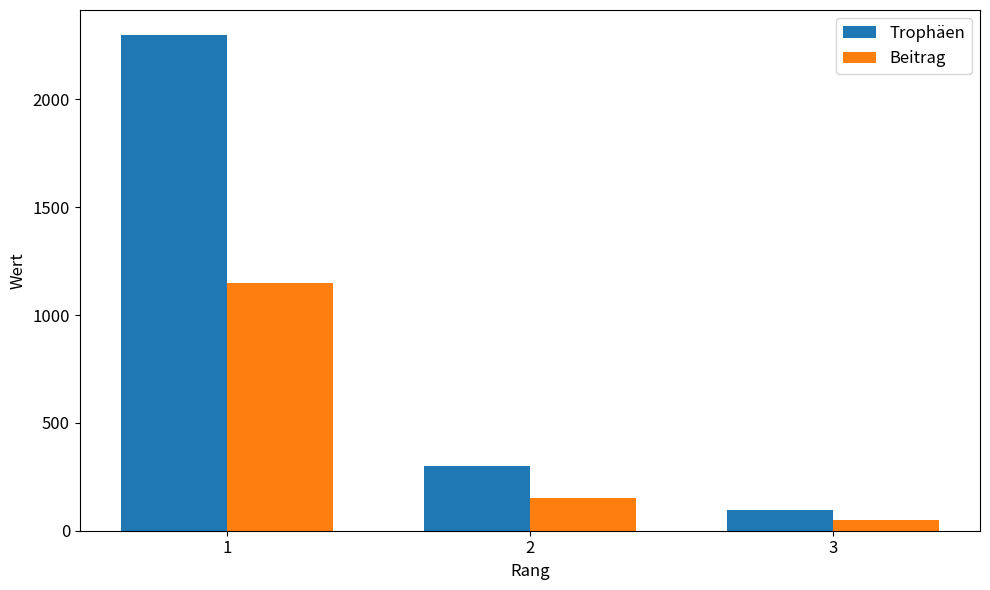

What is the difference between the maximum and second lowest values in the Trophäen series?

2000